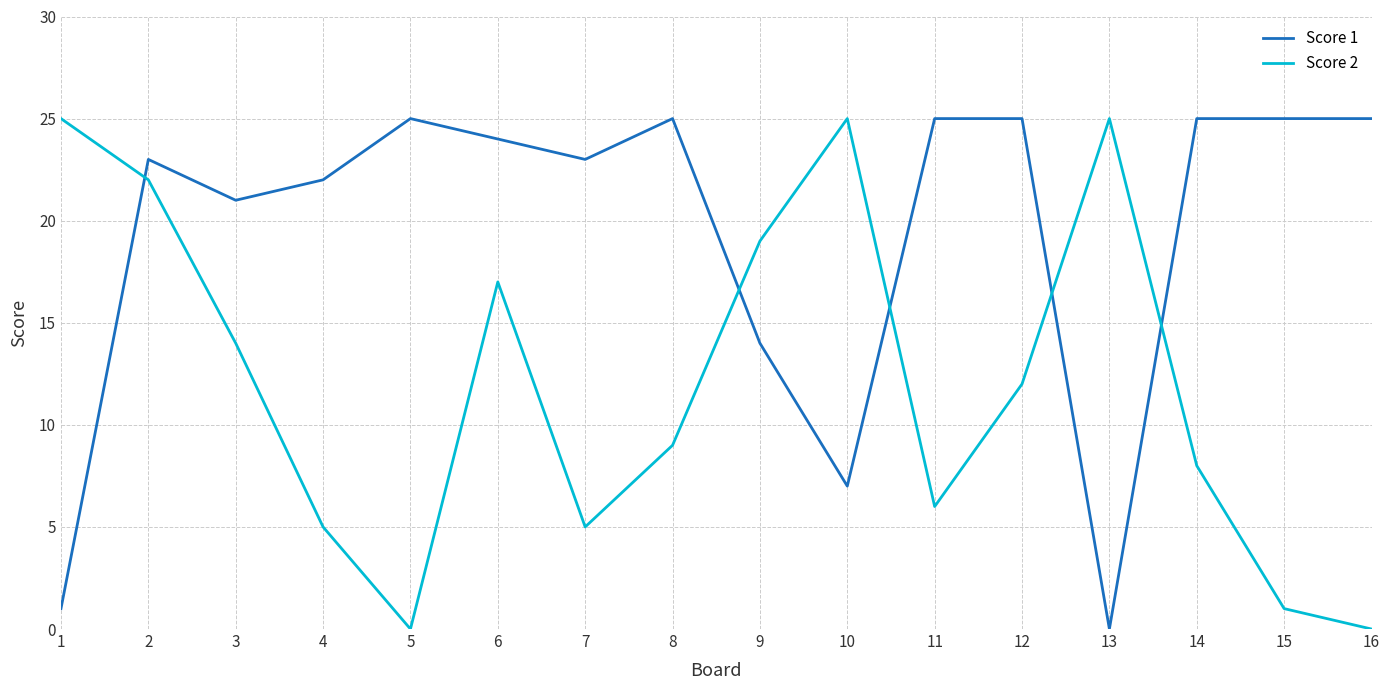

Which series has the largest total across all categories?

Score 1